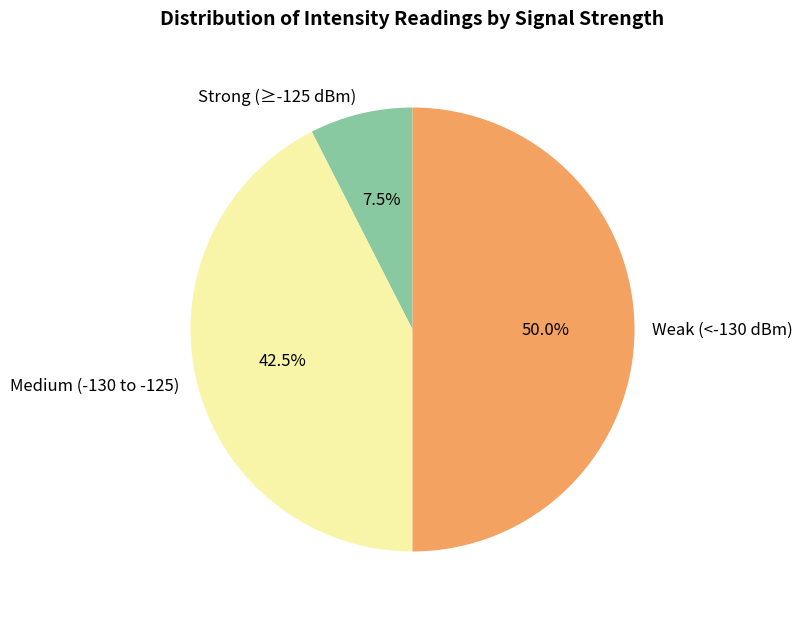

Combined, what portion of the pie is Strong (≥-125 dBm) and Weak (<-130 dBm)?

57.5%